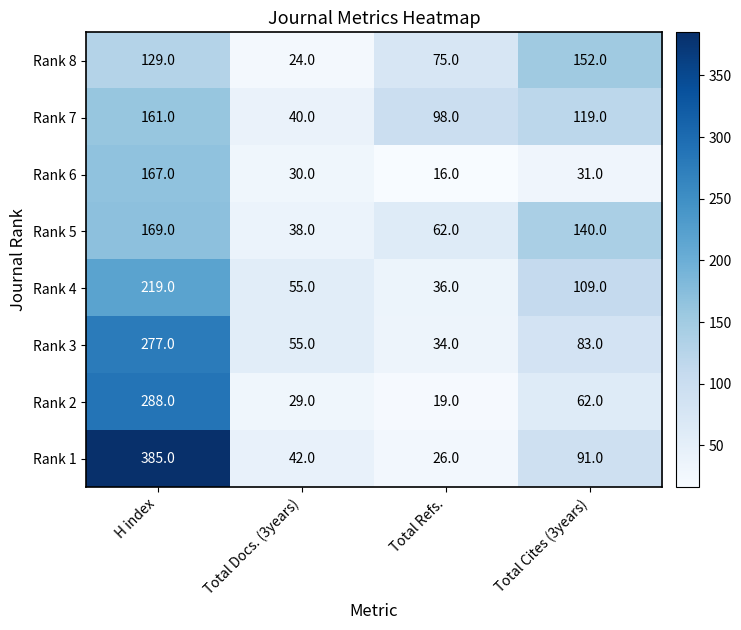

What is the difference between the maximum and minimum values in the Rank 1 series?

359